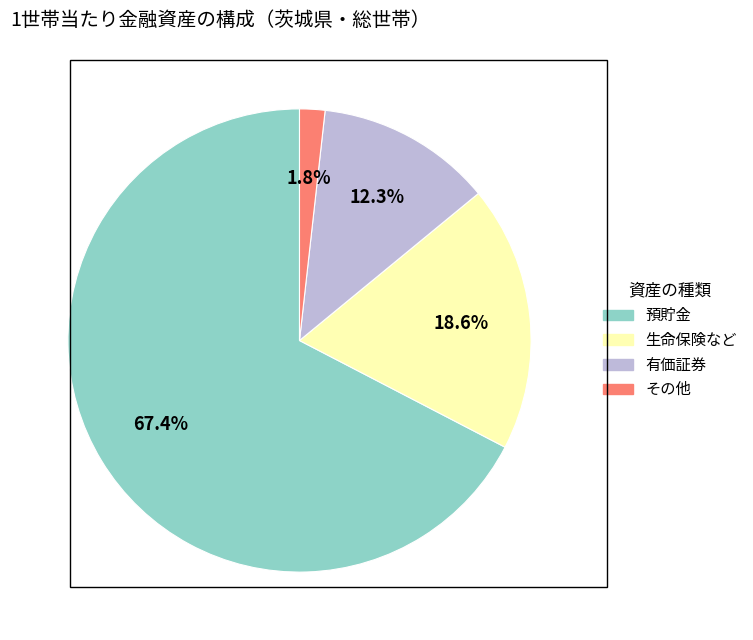

What is the ratio of the value at 預貯金 to the value at 生命保険など?

3.6